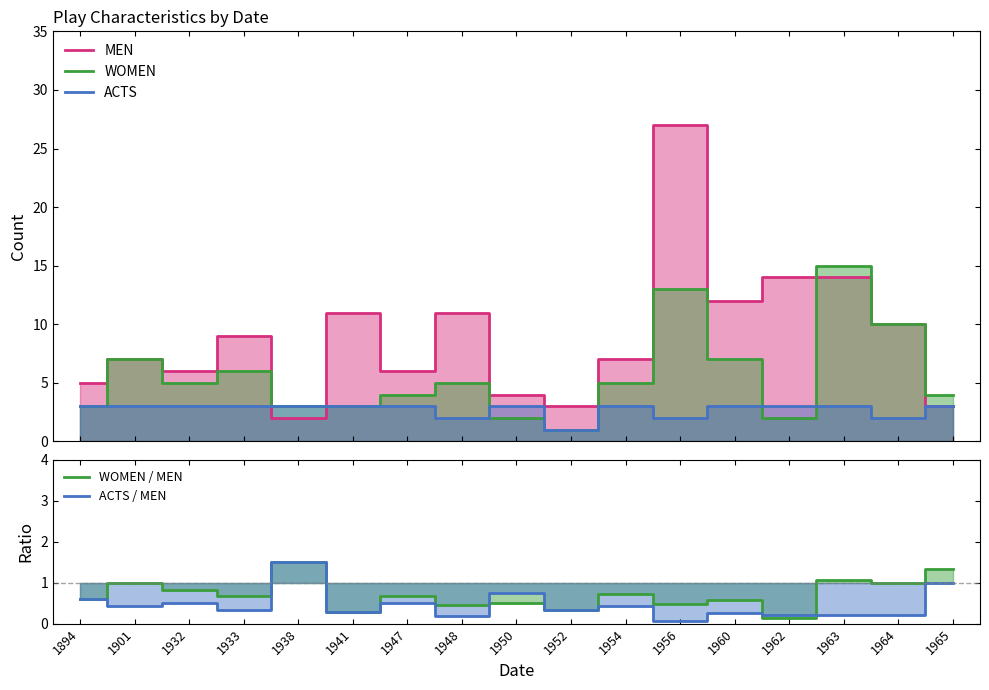

What is the spread (max minus min) of values at 1941?

10.7